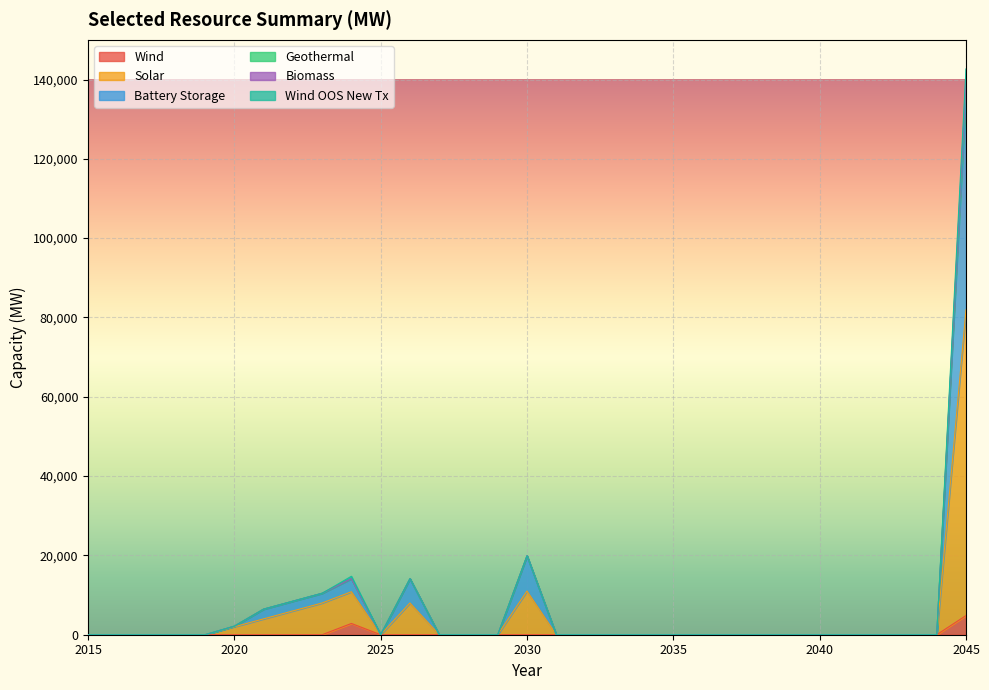

At which category is the sum across all series the highest?

2045